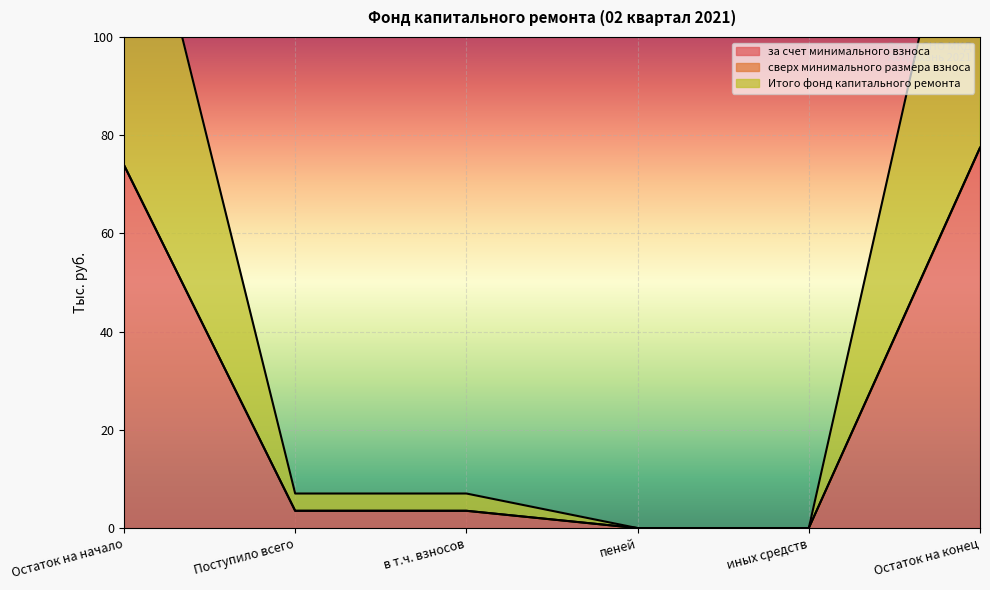

The за счет минимального взноса series shows 3.5 at в т.ч. взносов. True or false?

True